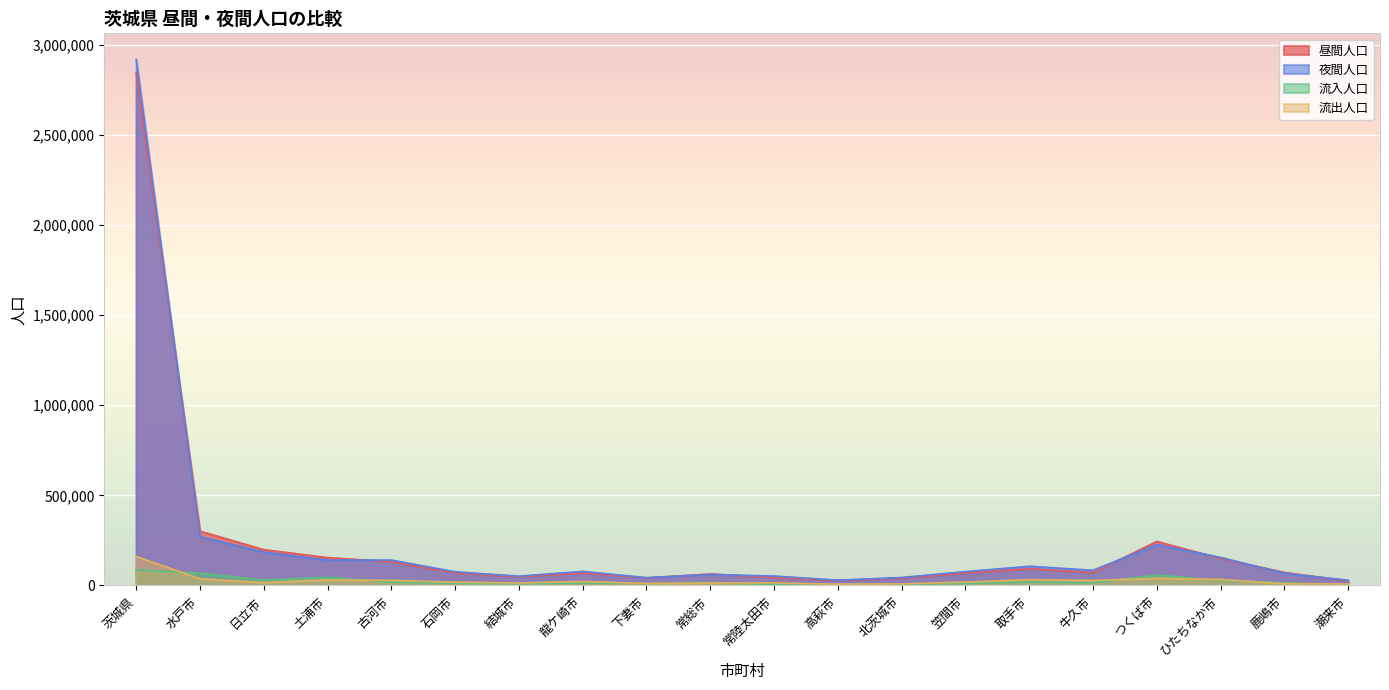

What is the label of the 13th point from the left?

北茨城市